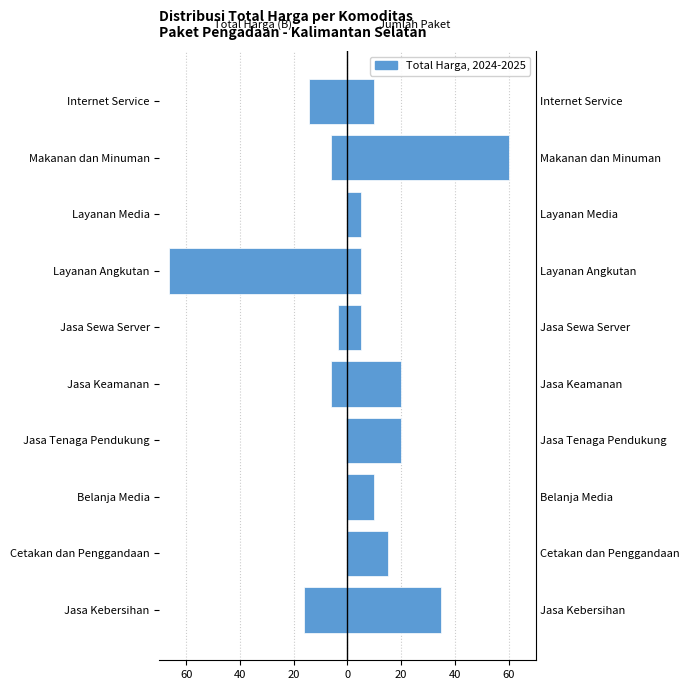

What is the minimum value shown in the chart?

-66.3